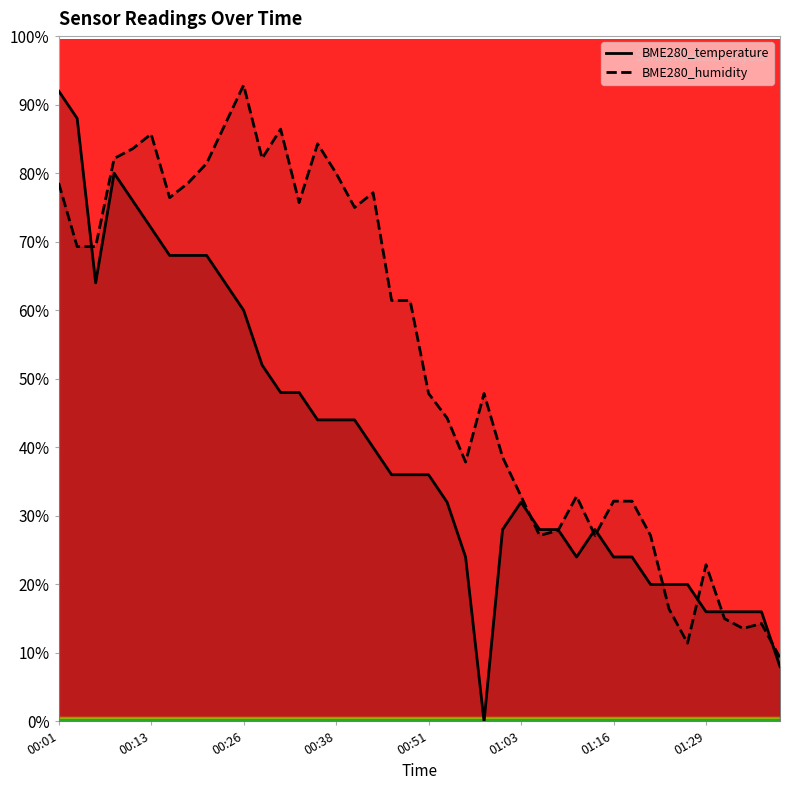

Reading left to right, extract all data points from this chart.

BME280_temperature: 92.0	88.0	64.0	80.0	76.0	72.0	68.0	68.0	68.0	64.0	60.0	52.0	48.0	48.0	44.0	44.0	44.0	40.0	36.0	36.0	36.0	32.0	24.0	0.0	28.0	32.0	28.0	28.0	24.0	28.0	24.0	24.0	20.0	20.0	20.0	16.0	16.0	16.0	16.0	8.0
BME280_humidity: 78.6	69.3	69.3	82.1	83.6	85.7	76.4	78.6	81.4	87.1	92.9	82.1	86.4	75.7	84.3	80.0	75.0	77.1	61.4	61.4	47.9	44.3	37.9	47.9	38.6	32.9	27.1	27.9	32.9	27.1	32.1	32.1	27.1	16.4	11.4	22.9	15.0	13.6	14.3	9.3